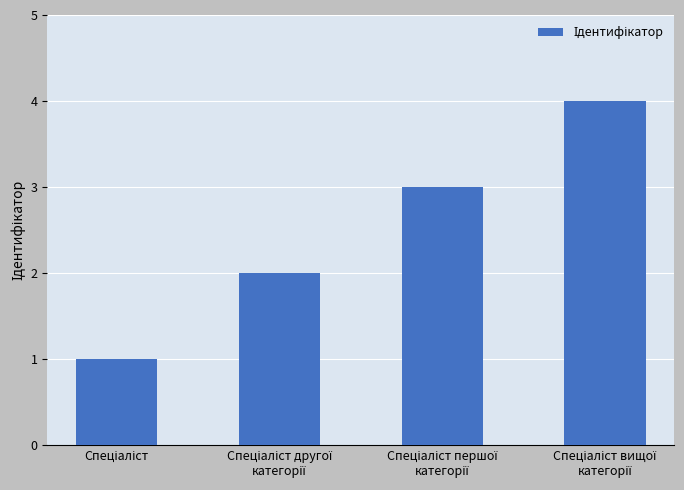

What is the greatest value displayed?

4